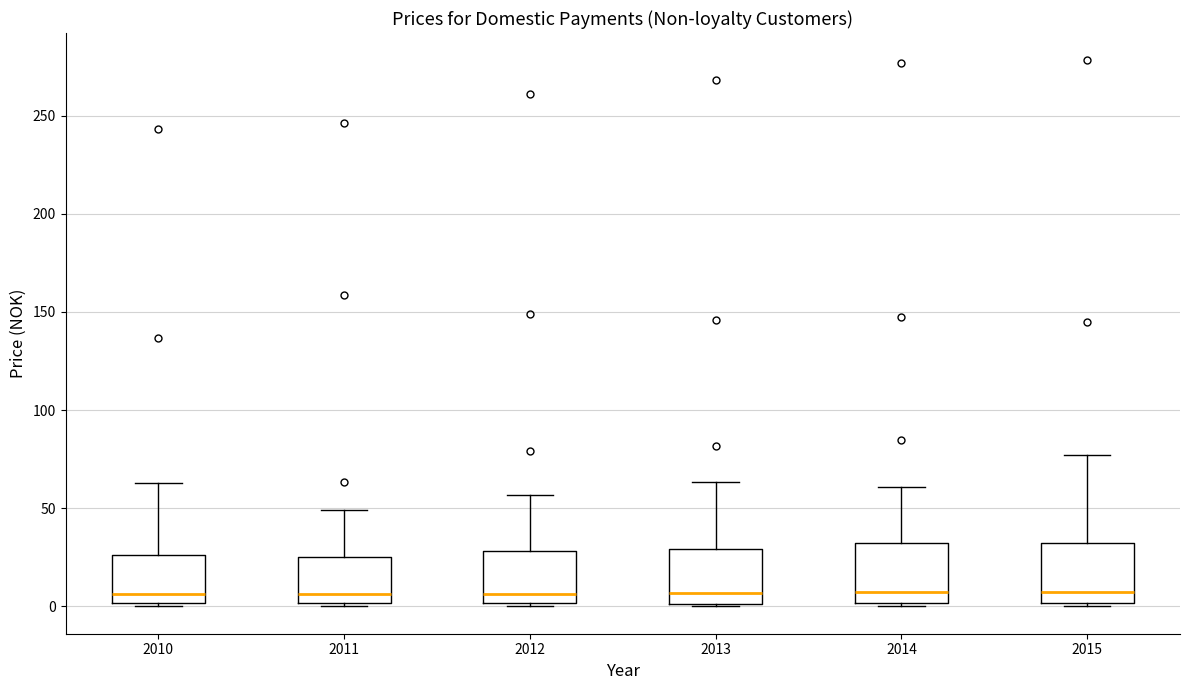

Where is the upper edge of the box at x = 2014 on the y-axis? The values are not printed on the chart, so give them approximately, as read against the axis.

30